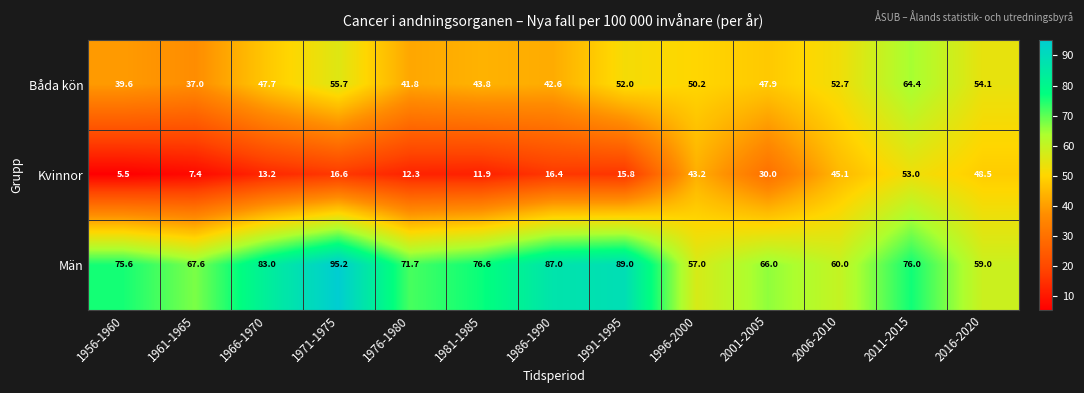

The Båda kön series shows 75.6 at 1966-1970. True or false?

False